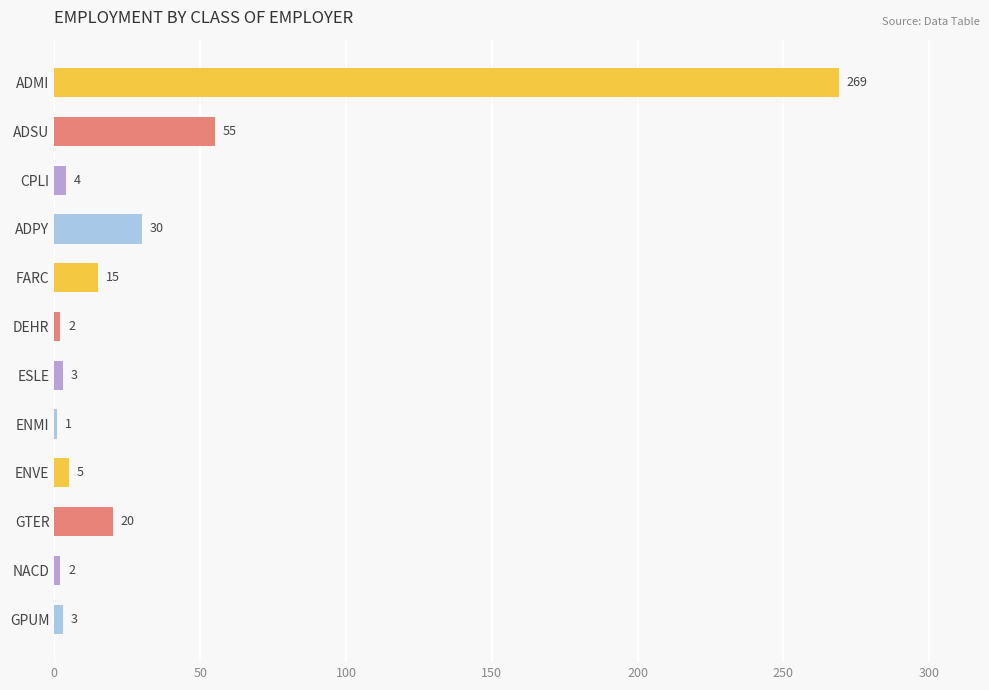

What is the greatest value displayed?

269